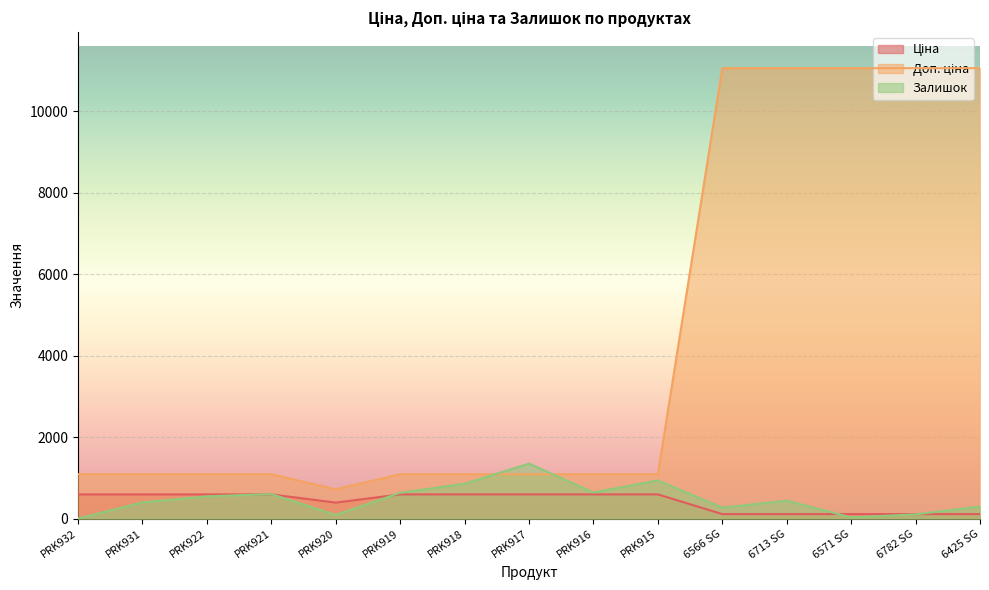

Count the number of categories in the chart.

15